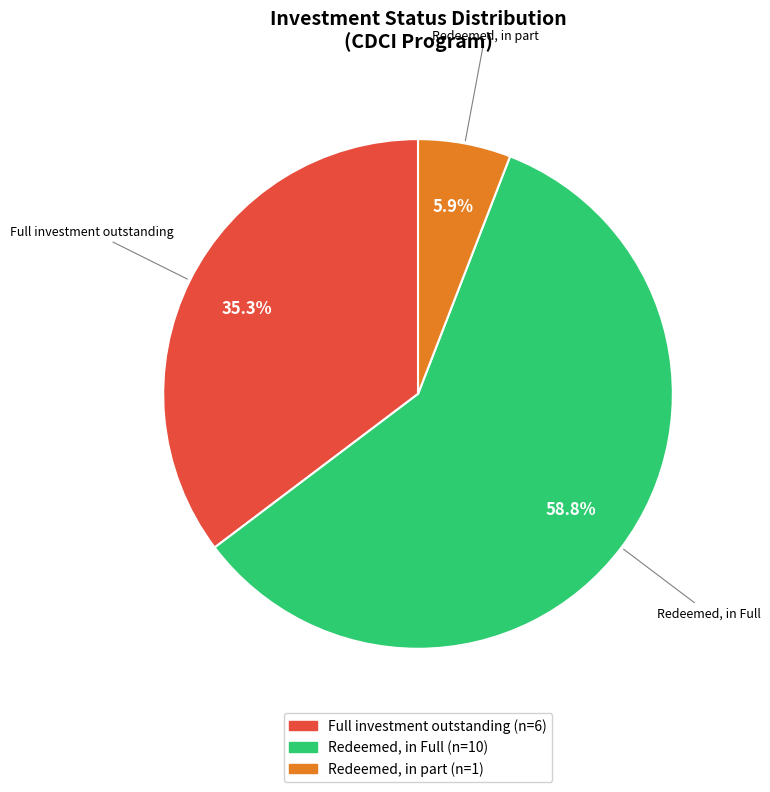

Does any single category account for the majority?

Yes